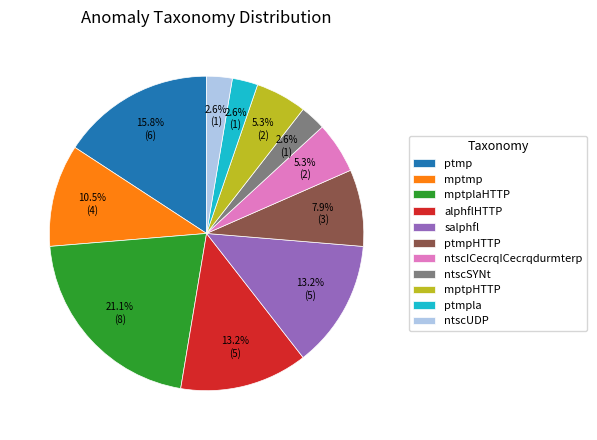

How many slices are in this pie chart?

11